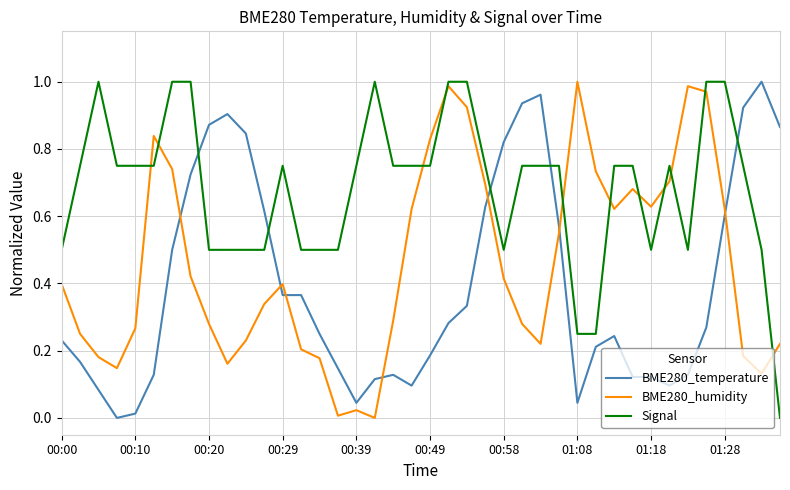

Does the chart have visible grid lines?

Yes